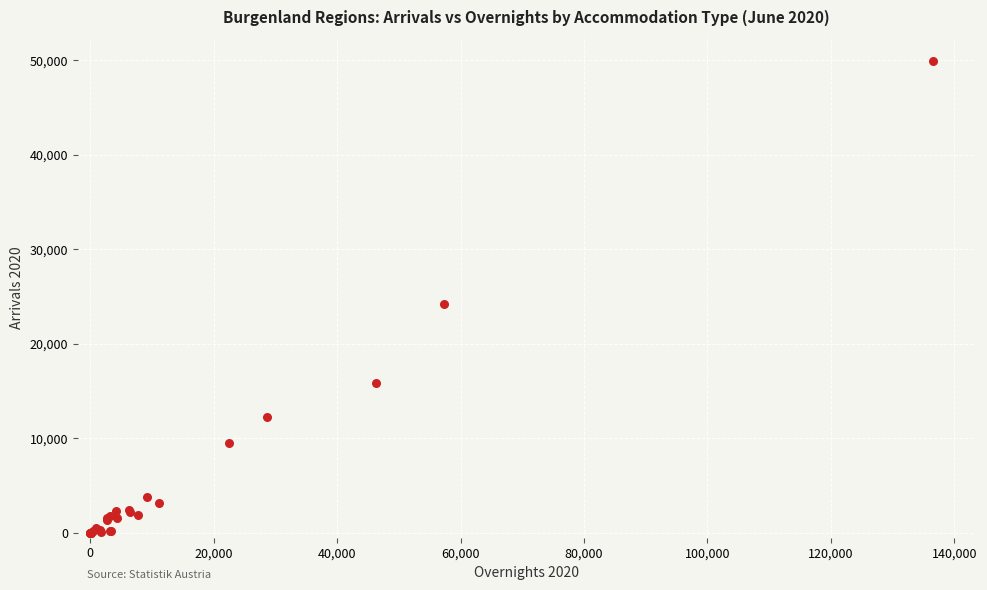

What Y value in the scatter plot is closest to 24988?

24240